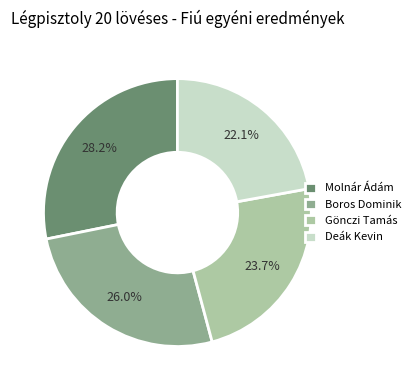

Does Gönczi Tamás represent more than half of the total?

No